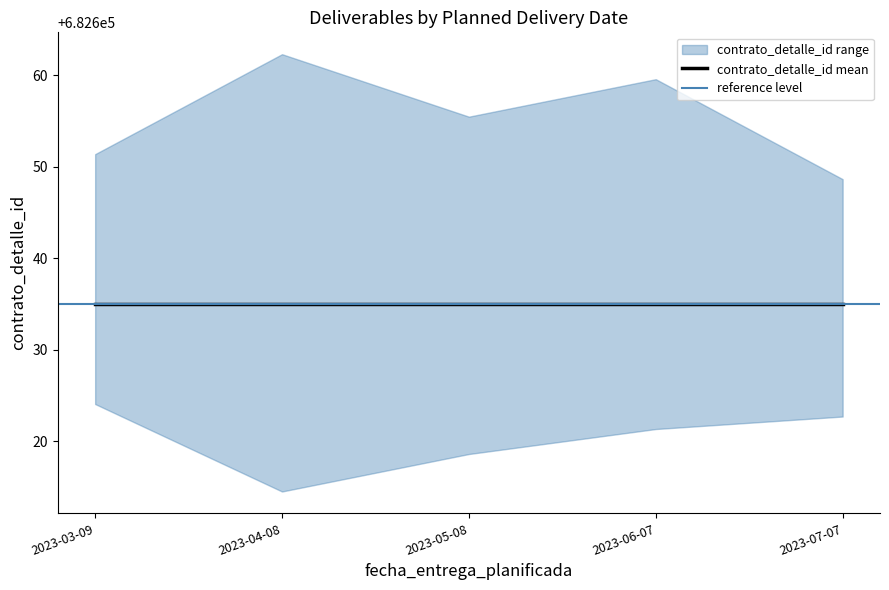

True or false: lower and contrato_detalle_id intersect in this chart.

False